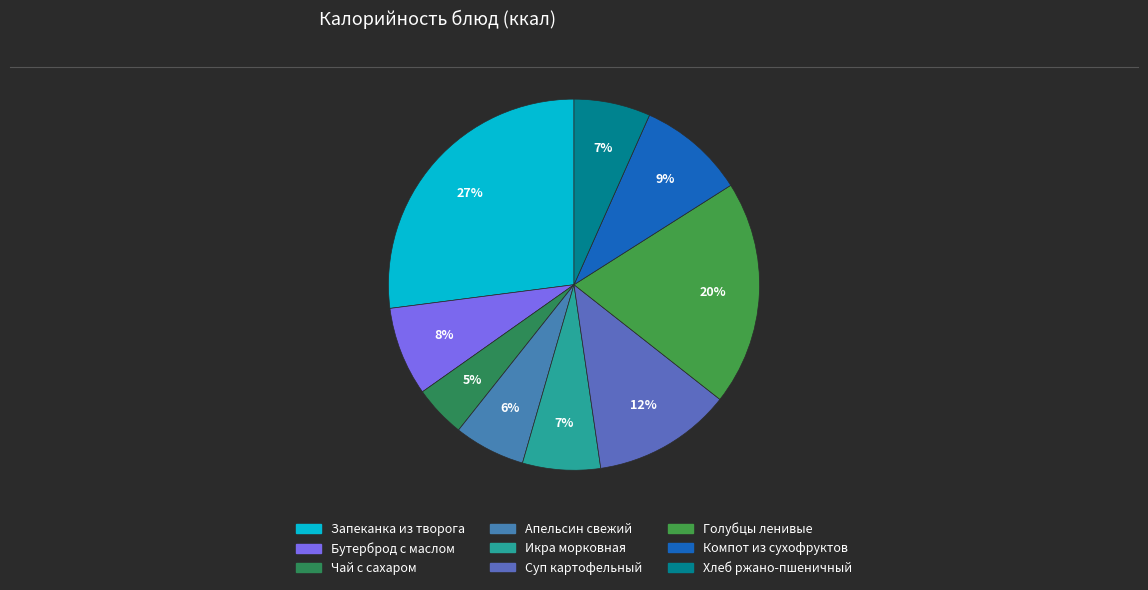

The Икра морковная slice represents 14% of the pie. True or false?

False